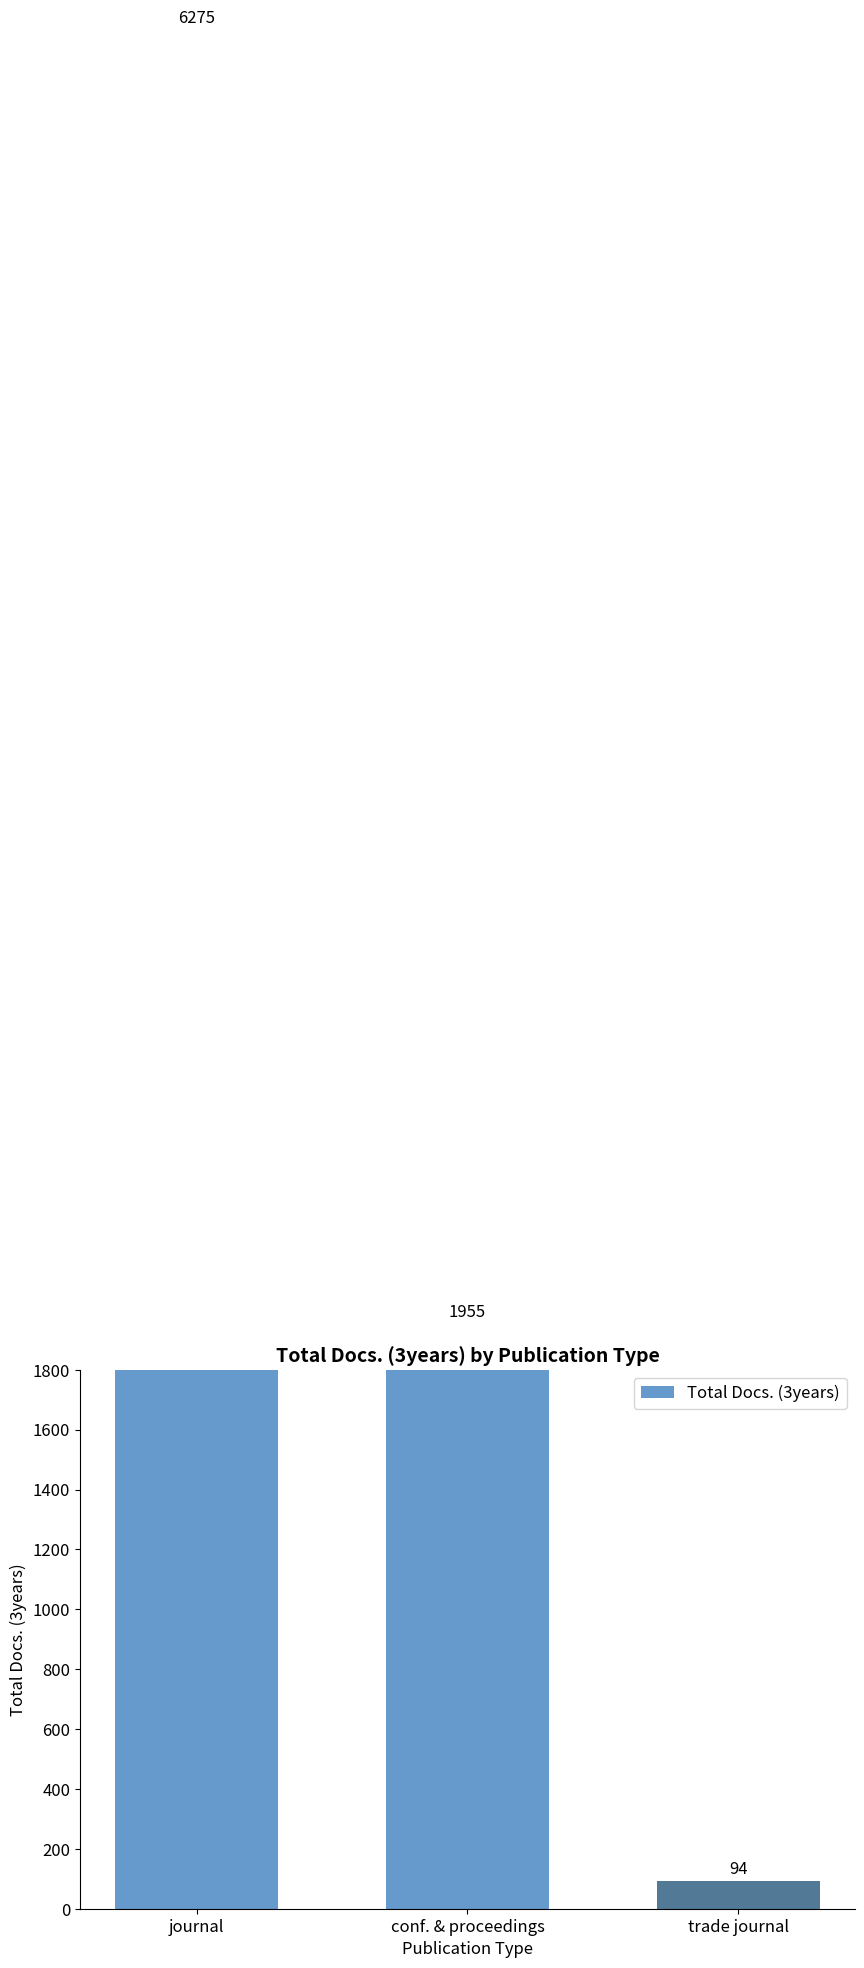

Which category has the highest value across all series?

journal